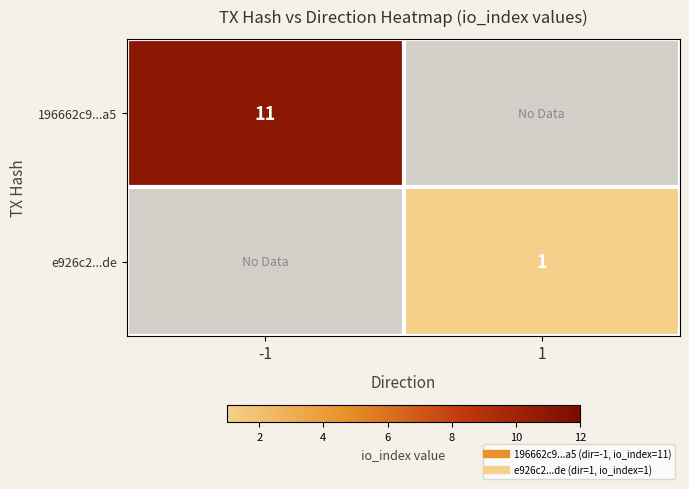

How many positive values does the e926c2...de series have?

1